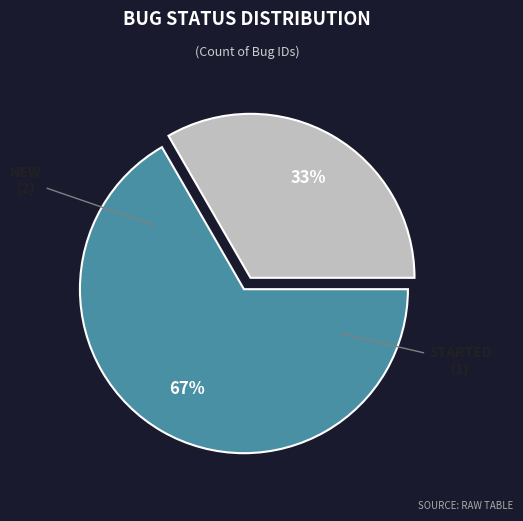

To the nearest percent, what is the average slice percentage?

50%